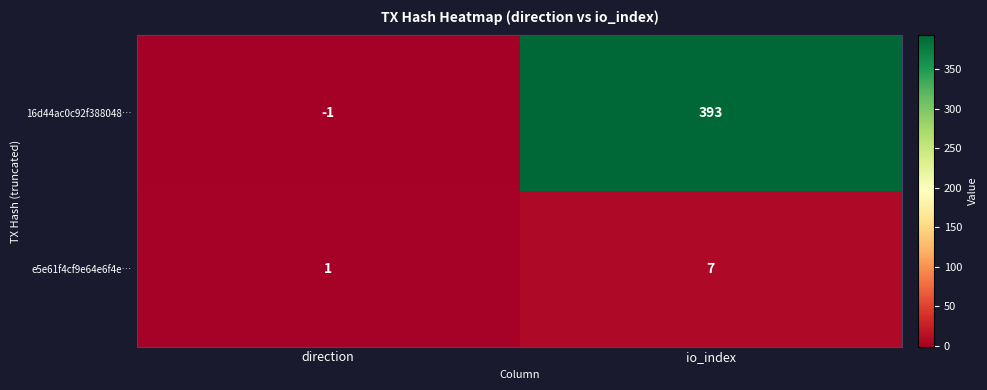

True or false: 16d44ac0c92f388048… has a value of 194 at io_index.

False